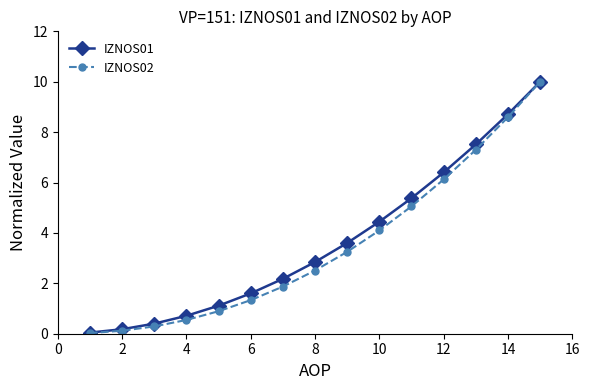

What is the highest value of the IZNOS01 series?

10.0